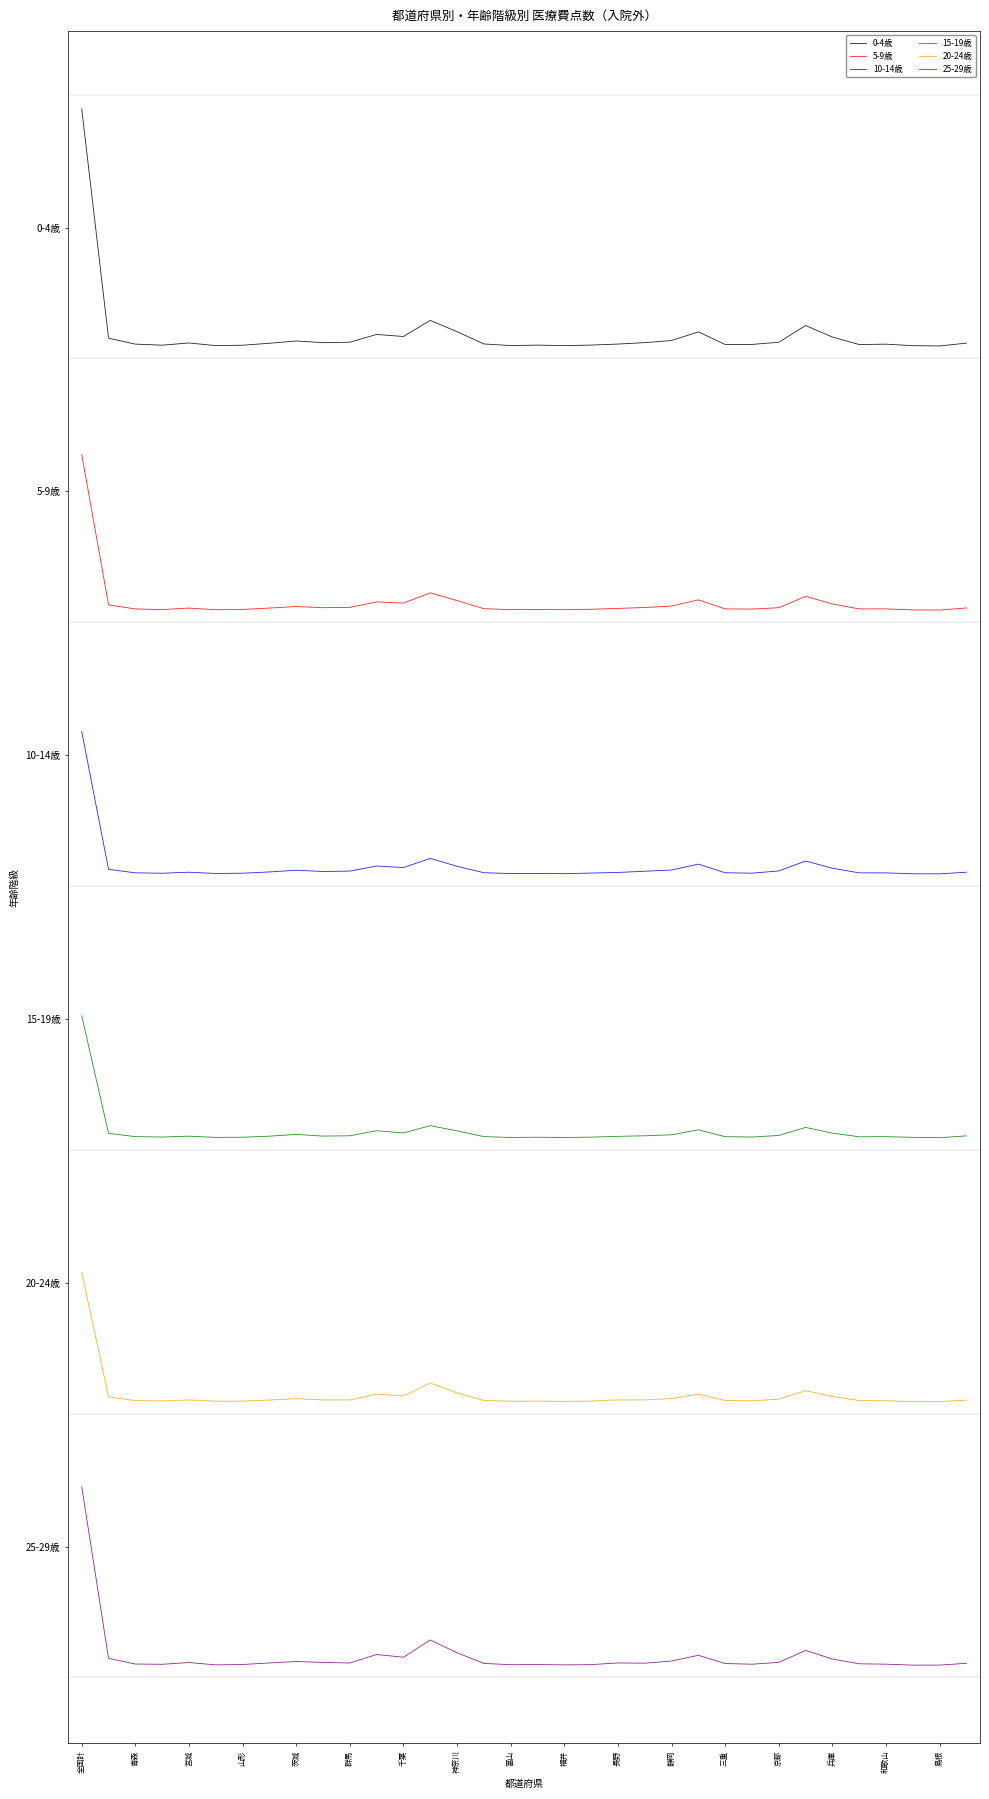

Does the chart display data point markers on the line(s)?

No